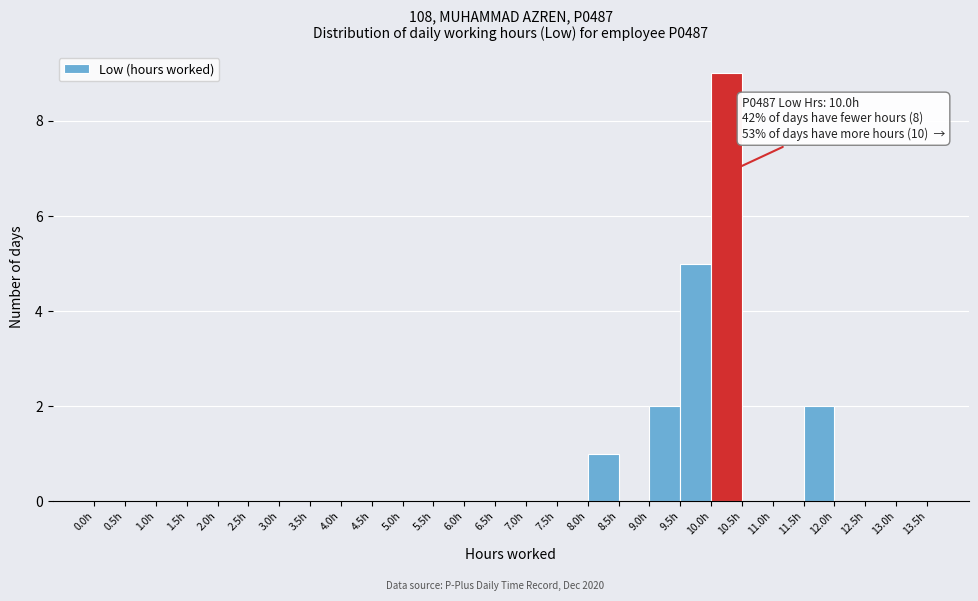

Which range on the x-axis has the tallest bar?

10.0 to 10.5